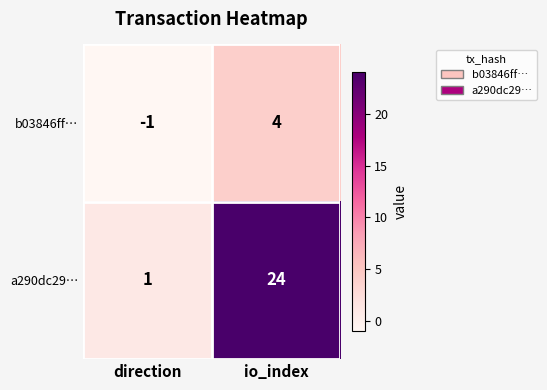

Which category has the highest value in the a290dc29… series?

io_index